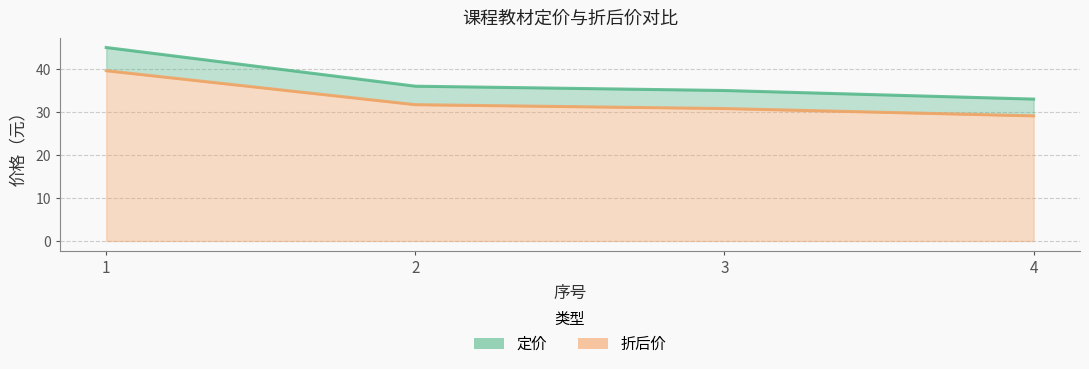

Between 3 and 1, which is larger?

1